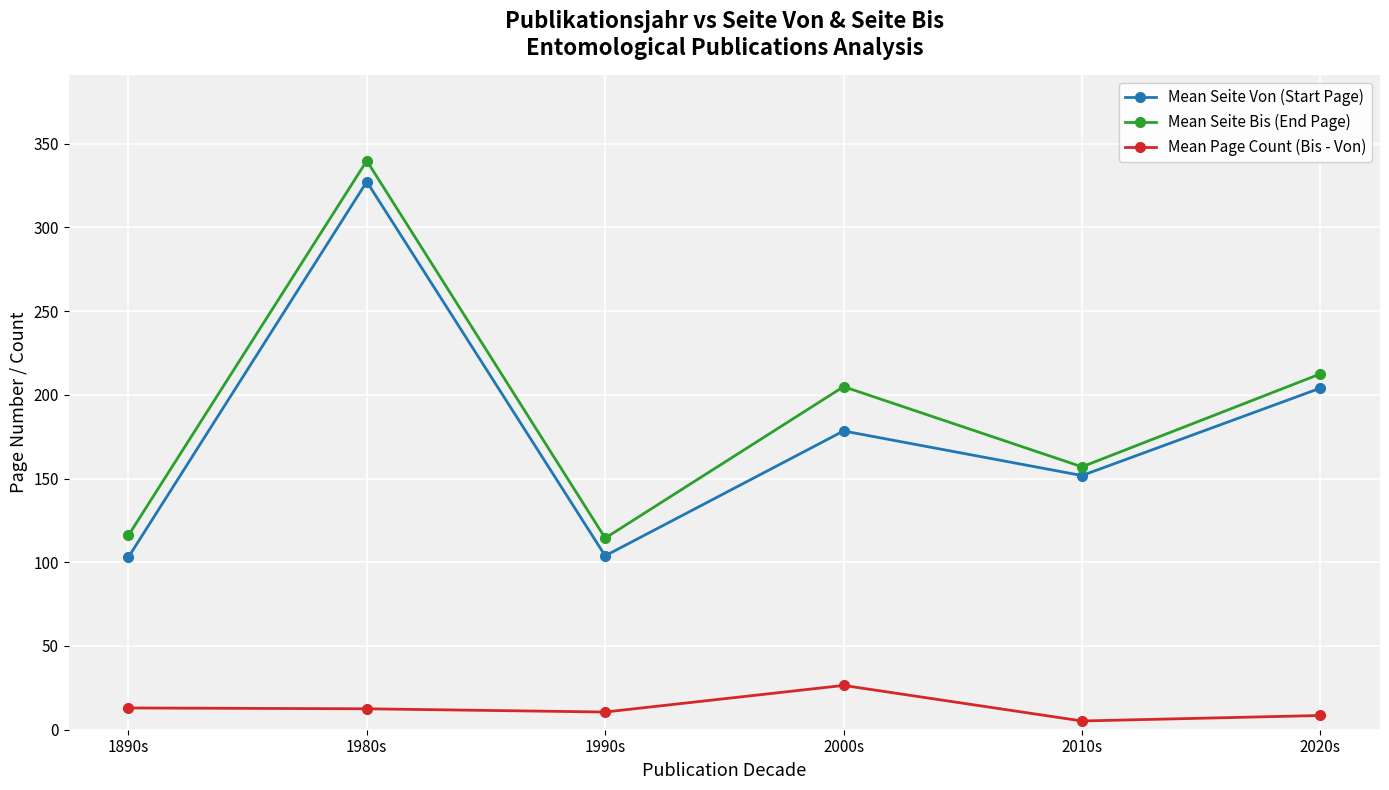

What is the label of the 2nd point from the right?

2010s